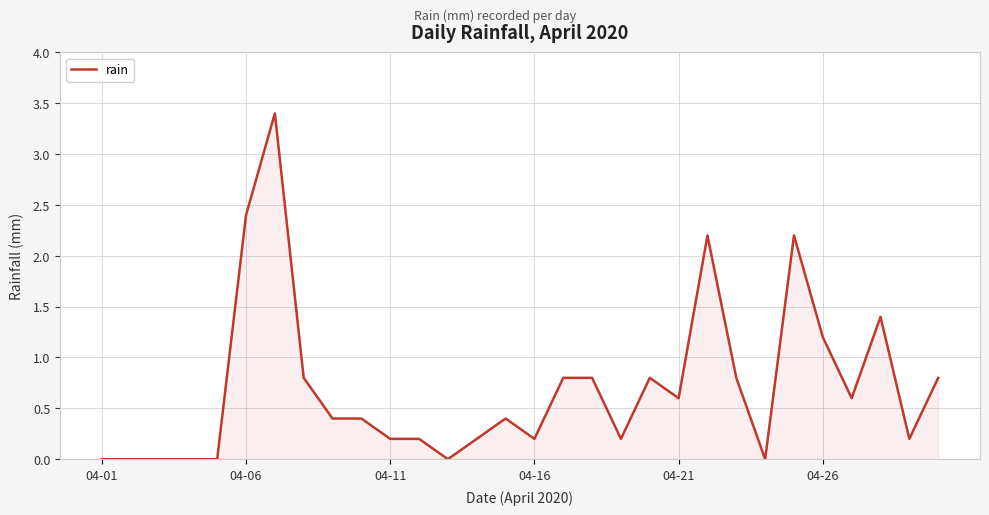

What is the difference between the maximum and minimum values?

3.4